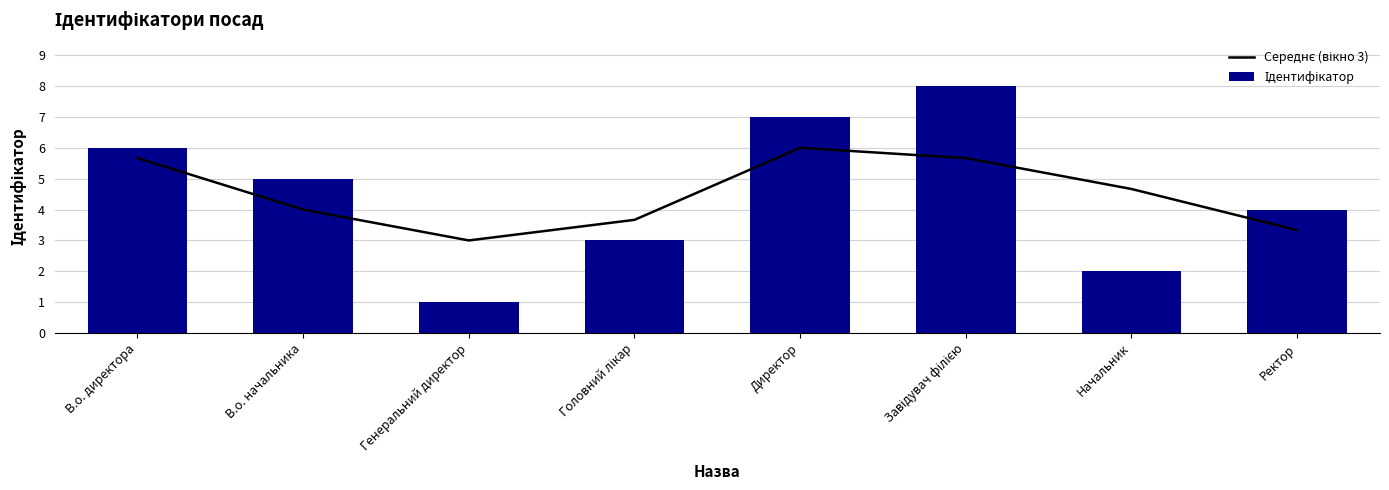

The Ідентифікатор series shows 11.4 at Завідувач філією. True or false?

False